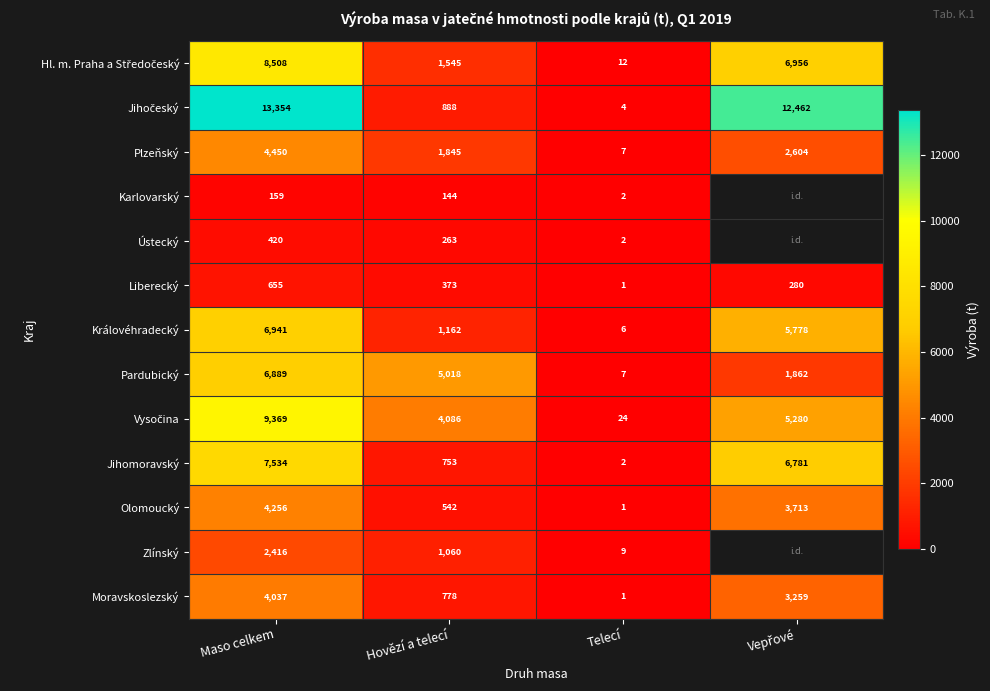

What is the greatest value displayed?

13353.9